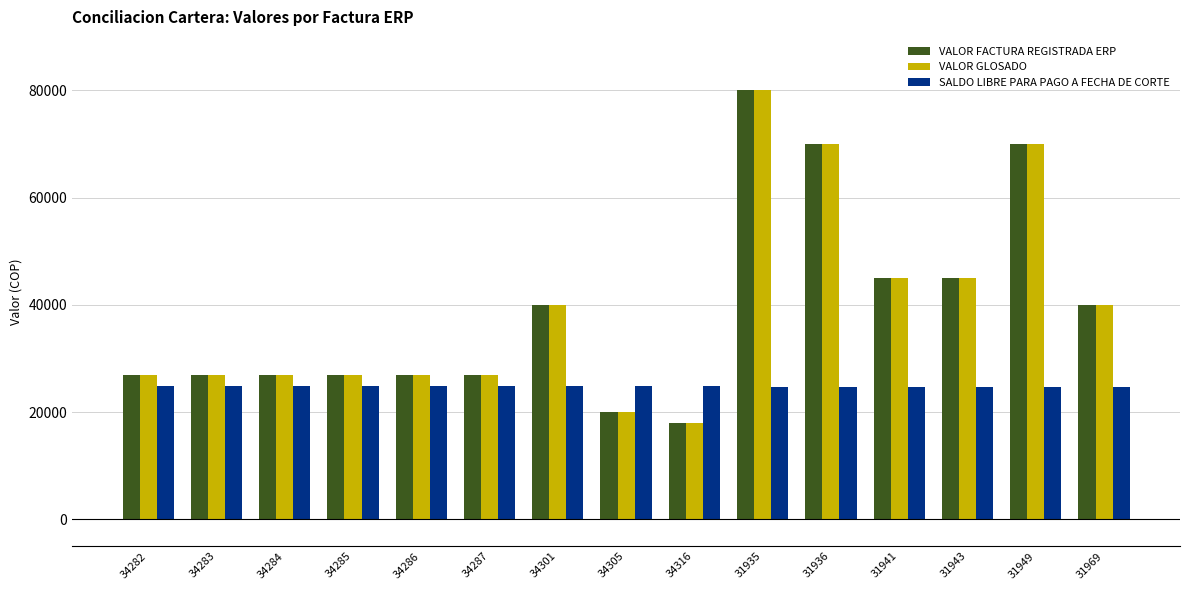

What are all the series names shown in the legend?

VALOR FACTURA REGISTRADA ERP, VALOR GLOSADO, SALDO LIBRE PARA PAGO A FECHA DE CORTE